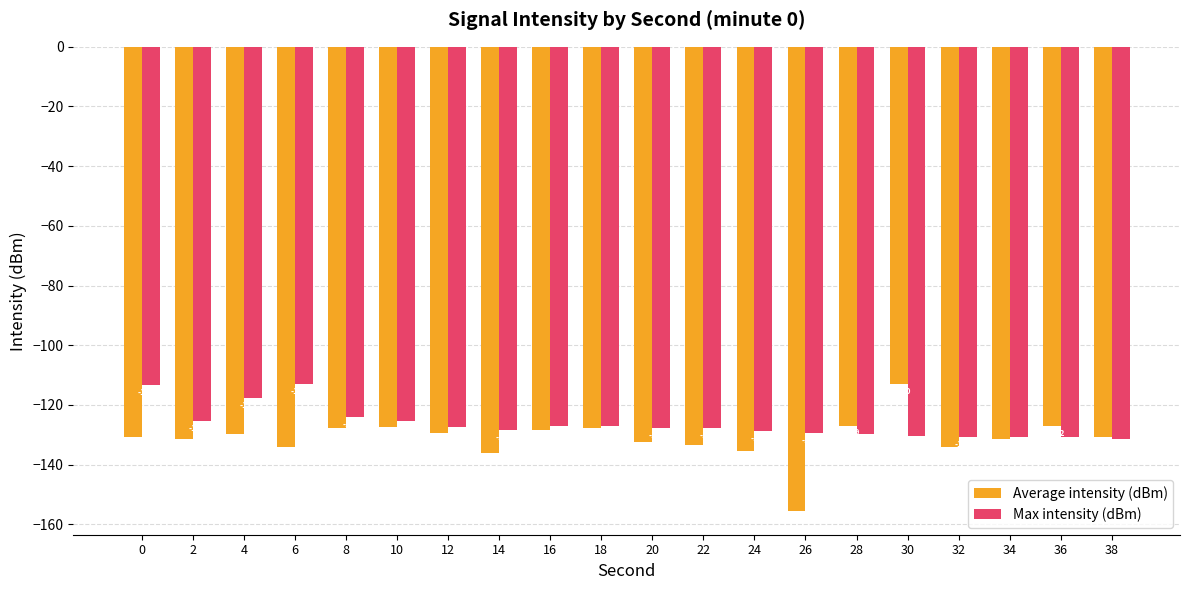

Rank the categories by Average intensity (dBm) value from lowest to highest.

26, 14, 24, 6, 32, 22, 20, 2, 34, 0, 38, 4, 12, 16, 8, 18, 10, 36, 28, 30